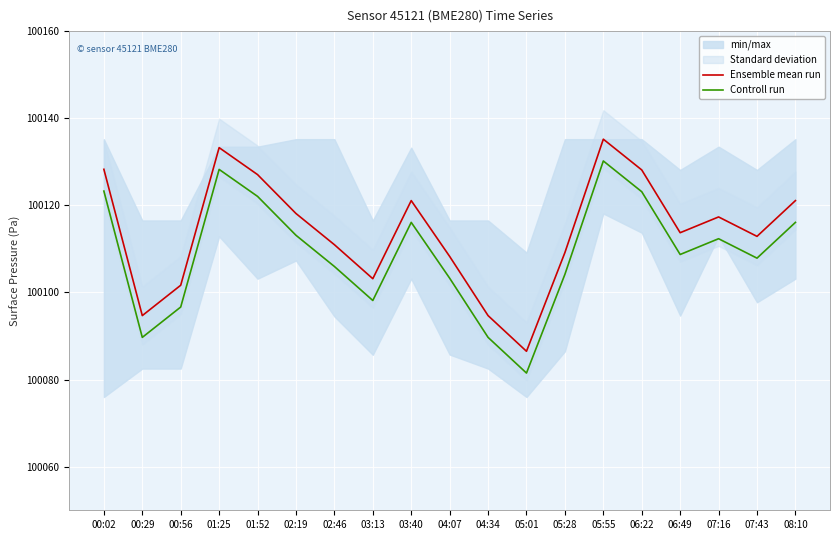

List the series in order of their overall mean, highest first.

Ensemble mean run, Controll run